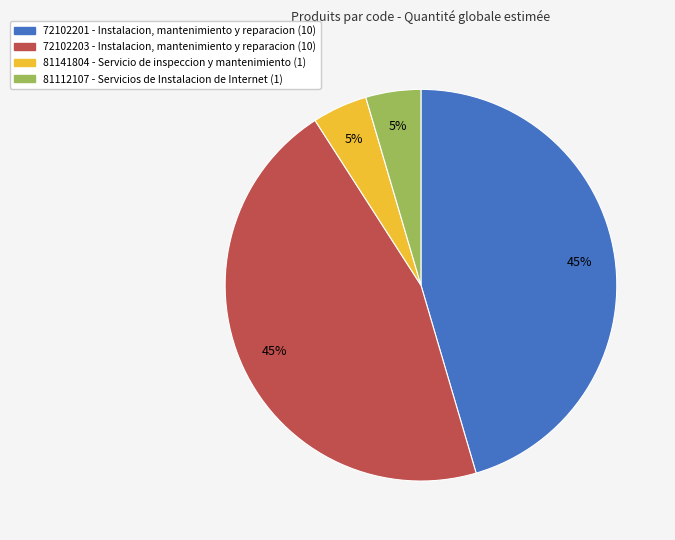

Does 72102201 account for over 50% of the chart?

No